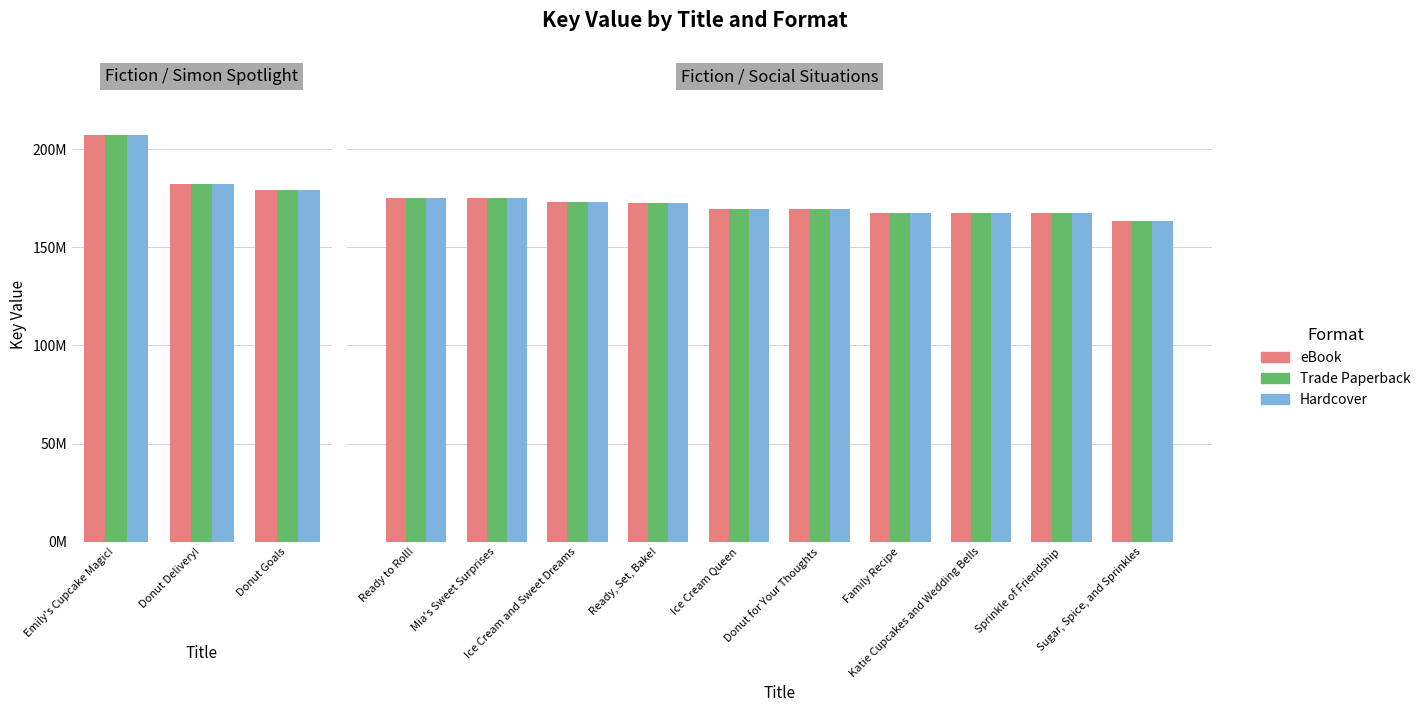

How many data points in Trade Paperback are less than 169533949?

5